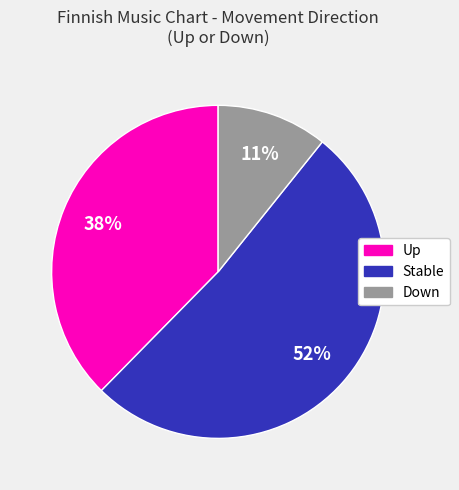

Is there any slice that represents more than half of the pie?

Yes